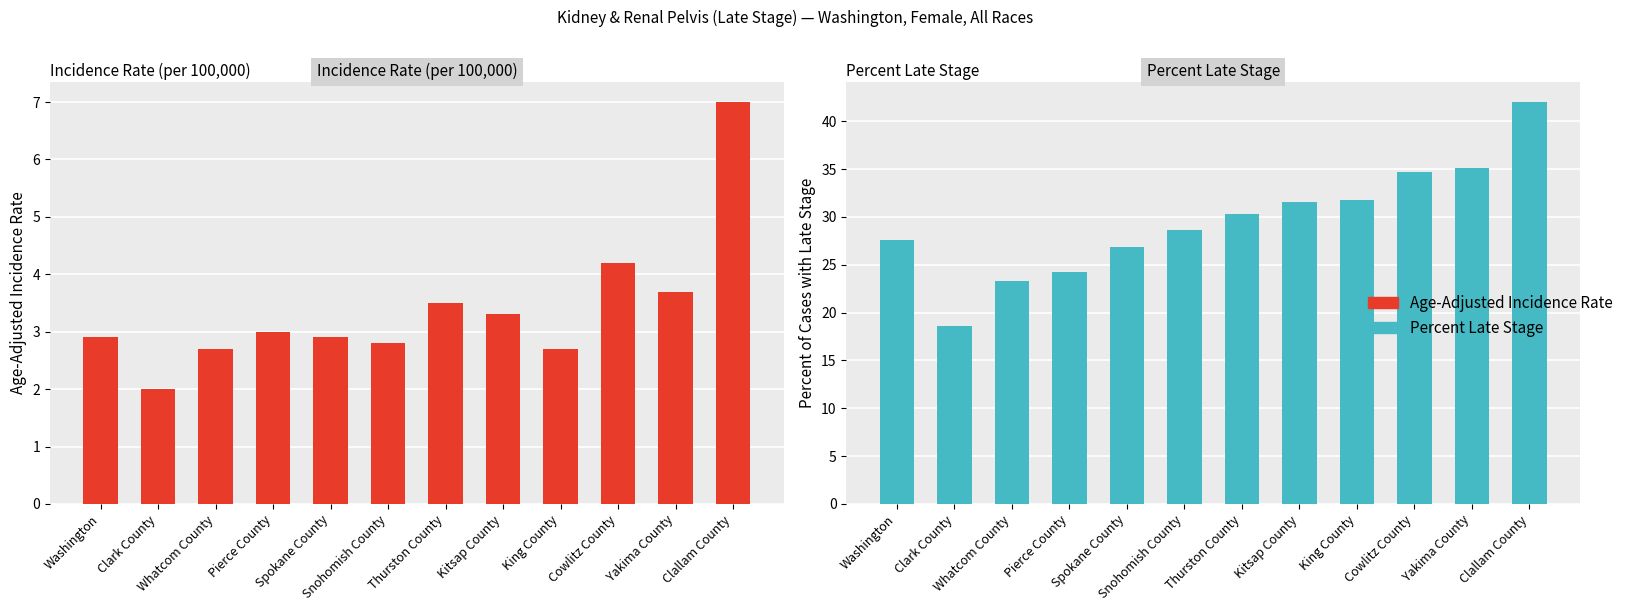

Which series changed the most between Snohomish County and Cowlitz County?

Percent Late Stage